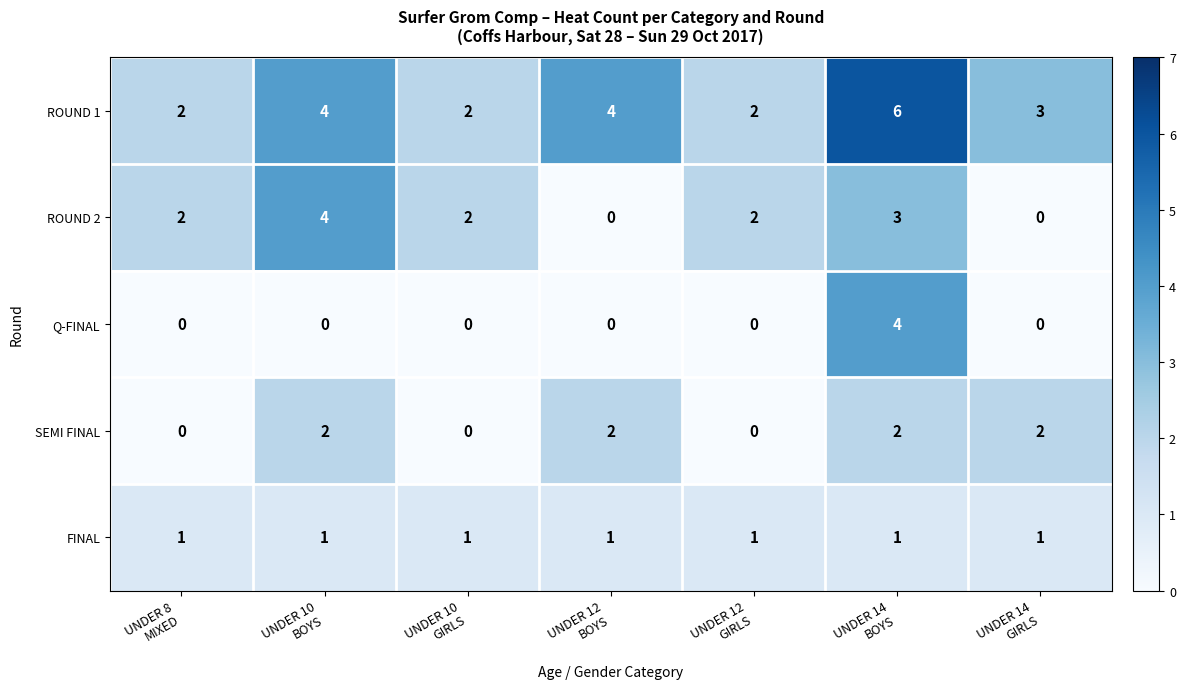

What is the sum of all SEMI FINAL values?

8